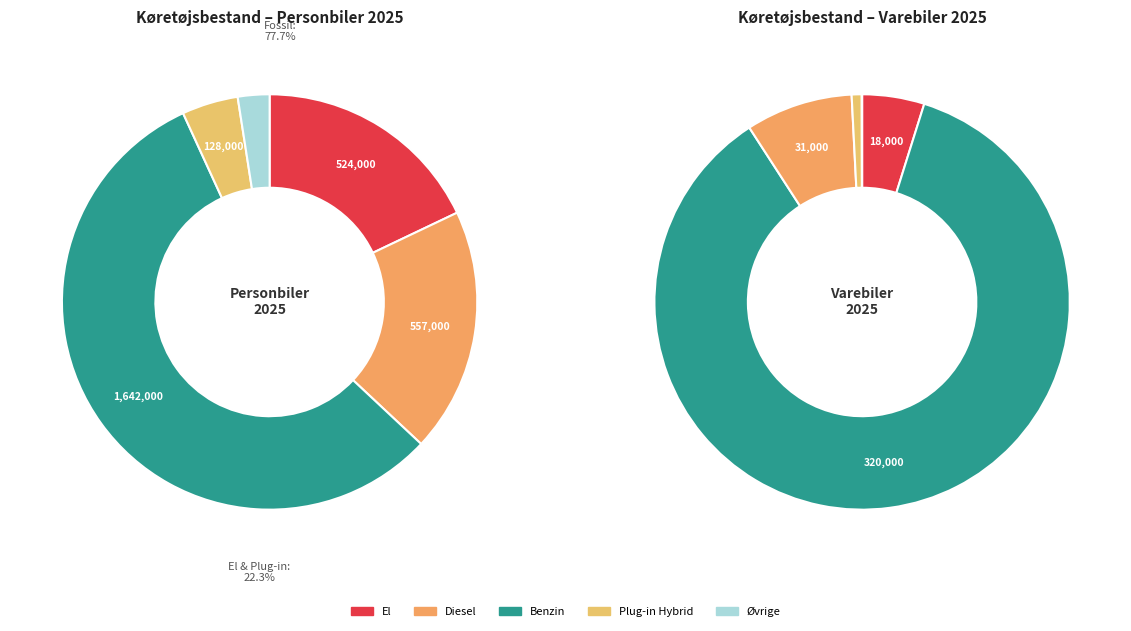

True or false: Plug-in Hybrid accounts for 4% of the total.

True